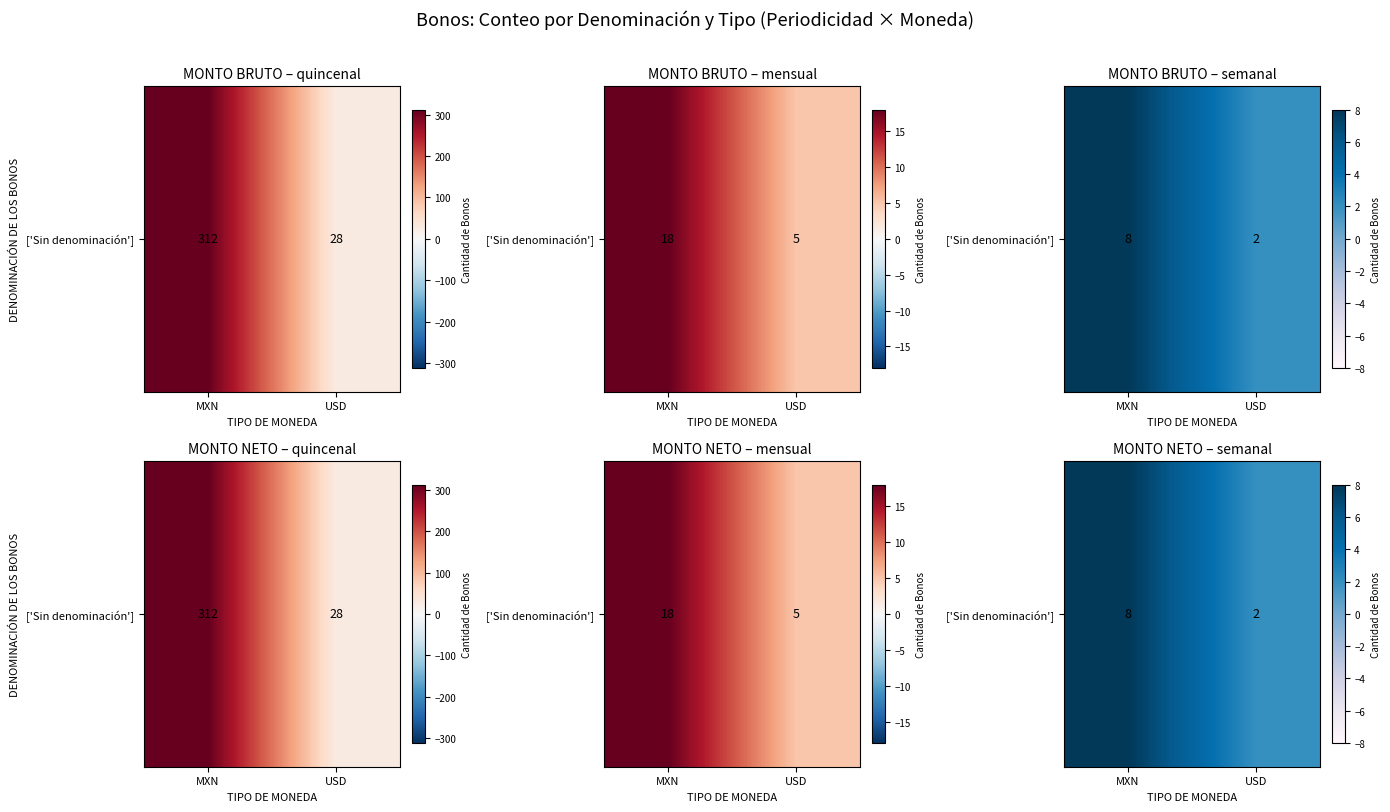

Rank the categories by value from lowest to highest.

USD, MXN